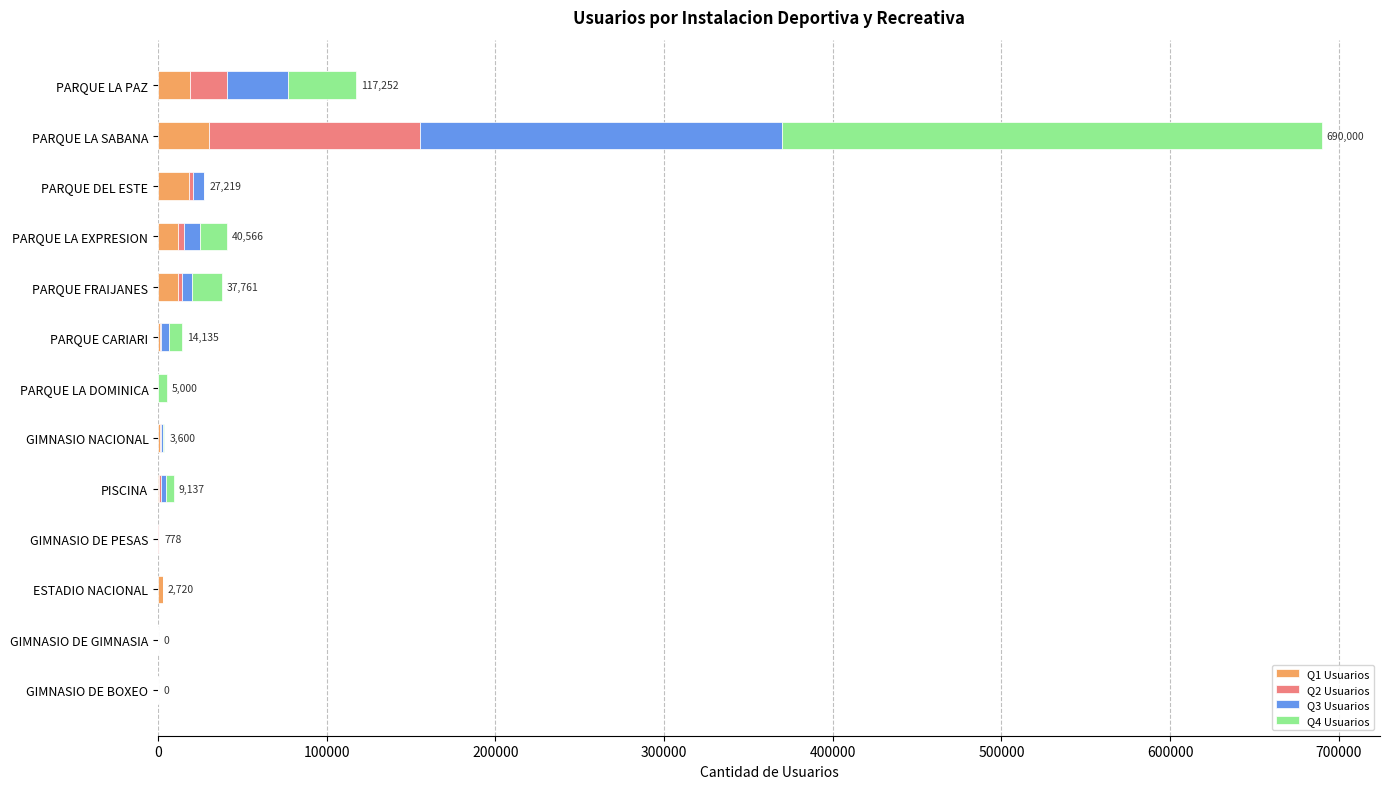

At which category is the sum across all series the highest?

PARQUE LA SABANA